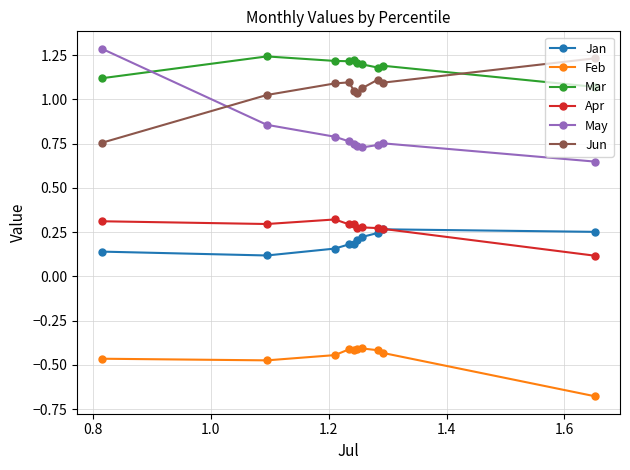

Count the Apr values in the range 0 to 1.

10